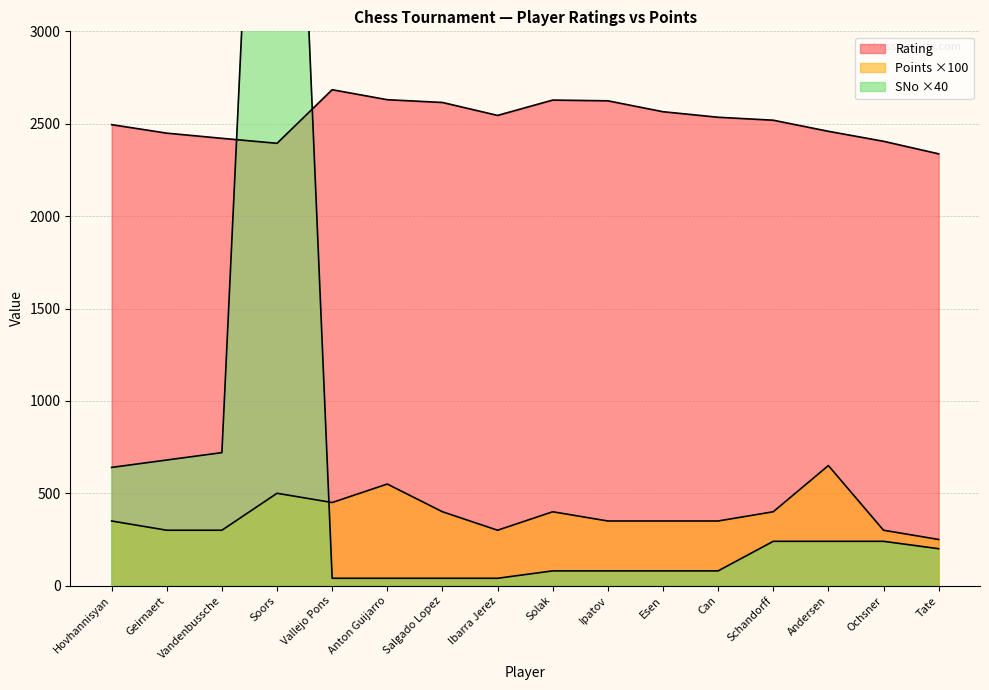

Reading left to right, extract all data points from this chart.

Rating: 2495	2449	2421	2394	2684	2630	2615	2545	2628	2624	2565	2535	2519	2459	2405	2337
Points: 350	300	300	500	450	550	400	300	400	350	350	350	400	650	300	250
SNo: 640	680	720	7080	40	40	40	40	80	80	80	80	240	240	240	200